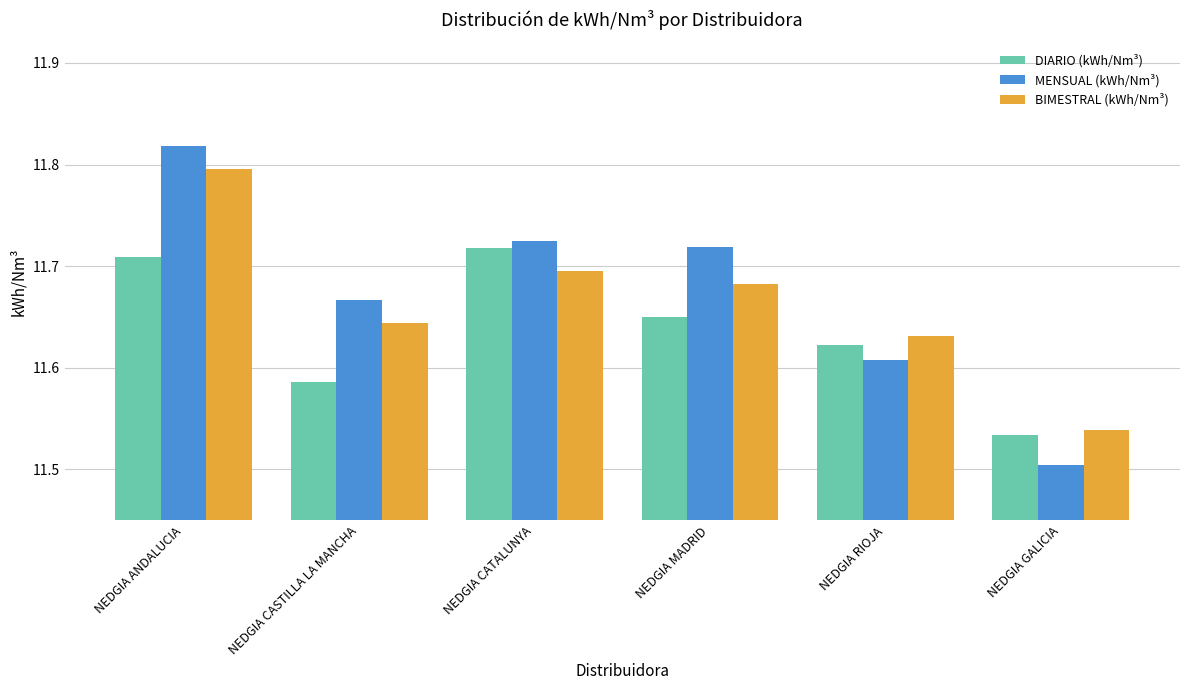

What is the total value across all series at NEDGIA MADRID?

35.1